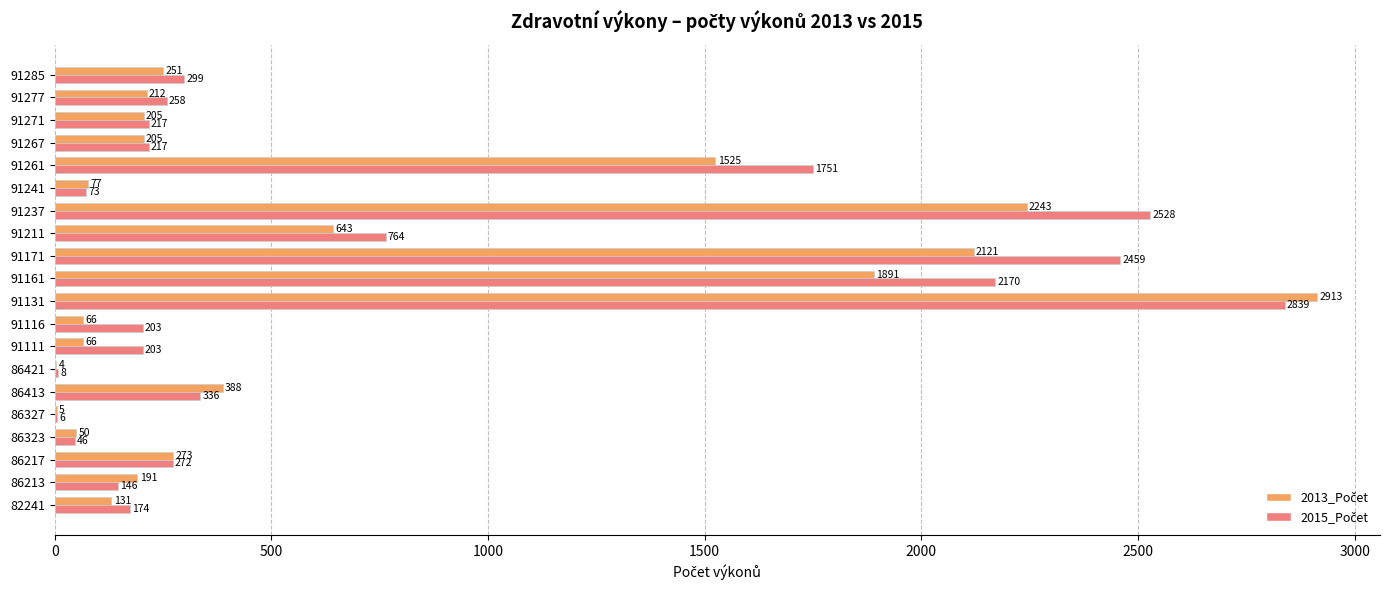

At which category is the sum across all series the highest?

91131